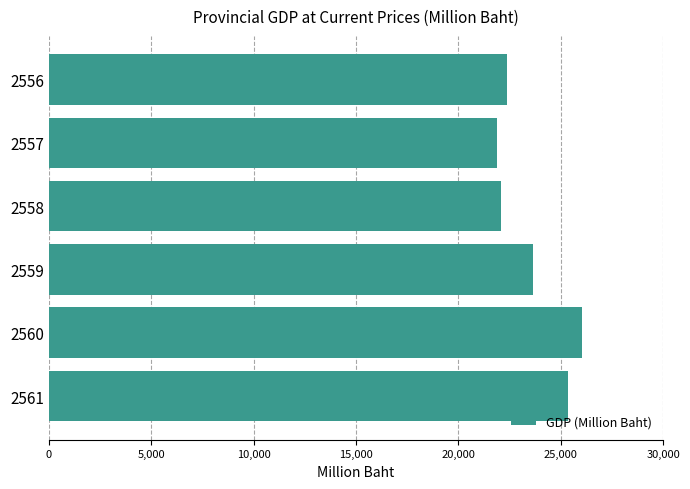

What is the value of the 5th bar from the top?

26041